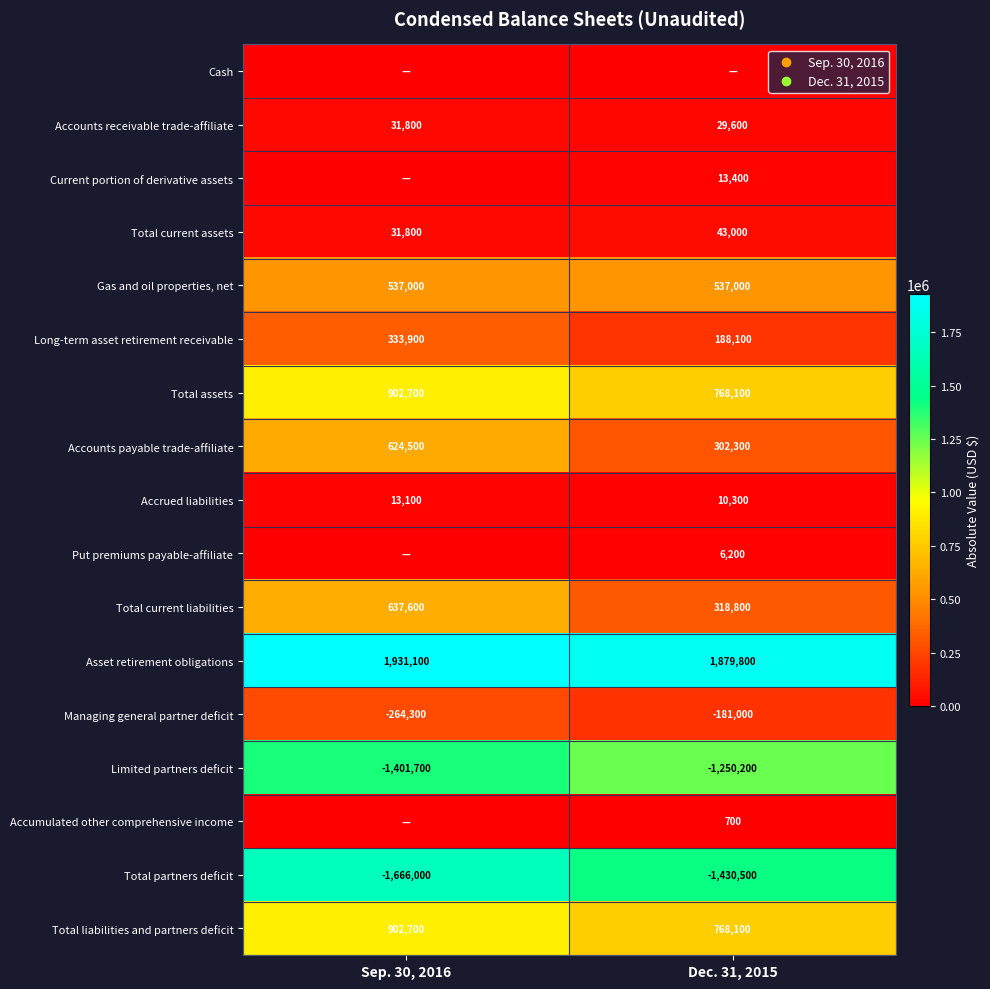

At which label is Managing general partner deficit closest to -222650?

Sep. 30, 2016